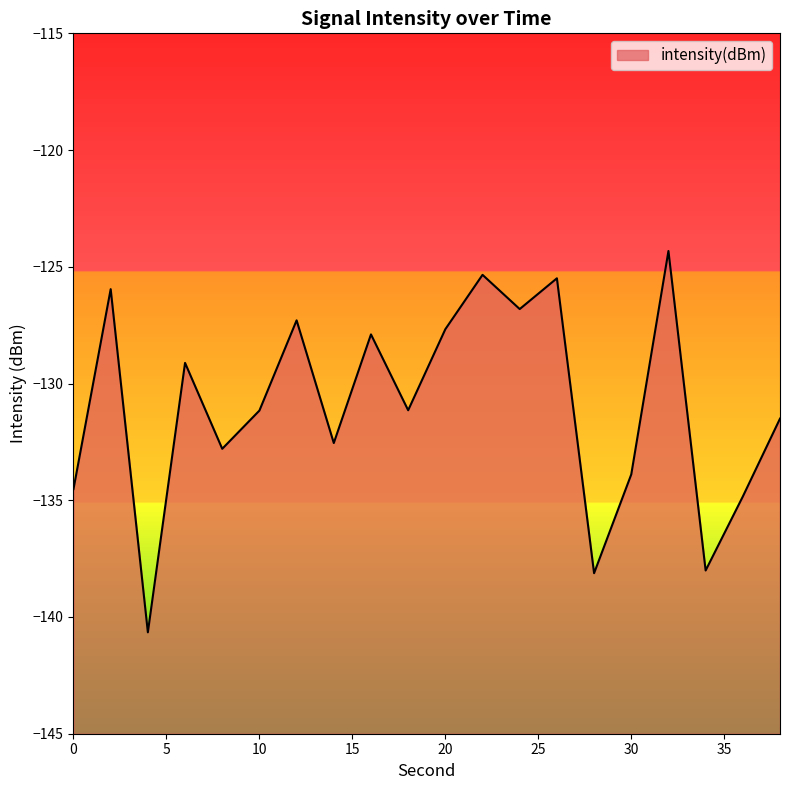

What is the value of the 9th point from the left?

-127.9